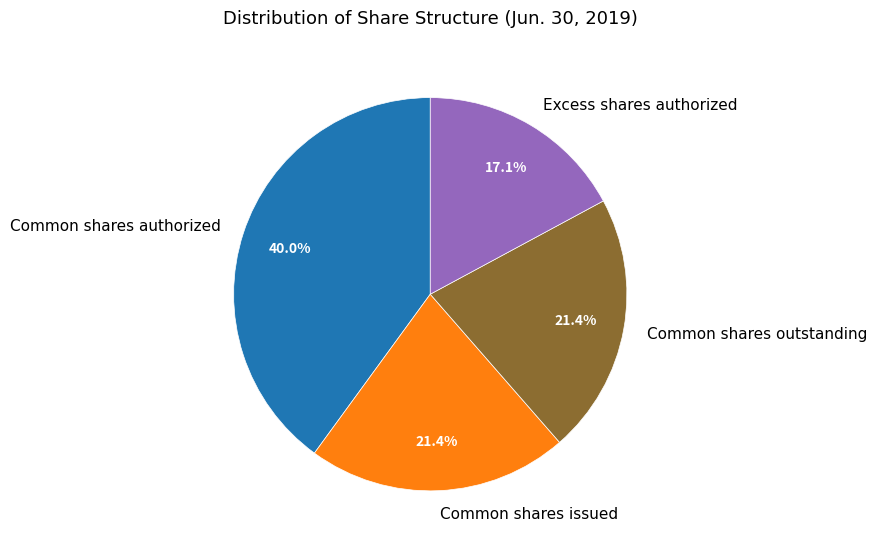

True or false: Excess shares authorized accounts for 31% of the total.

False